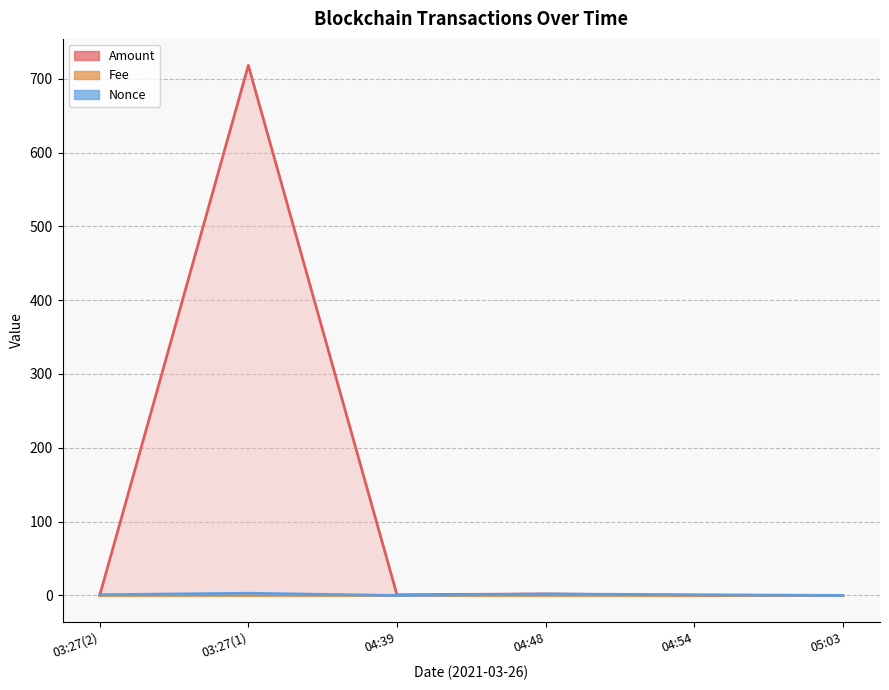

Which has a higher value, 03:27(1) or 04:54?

03:27(1)